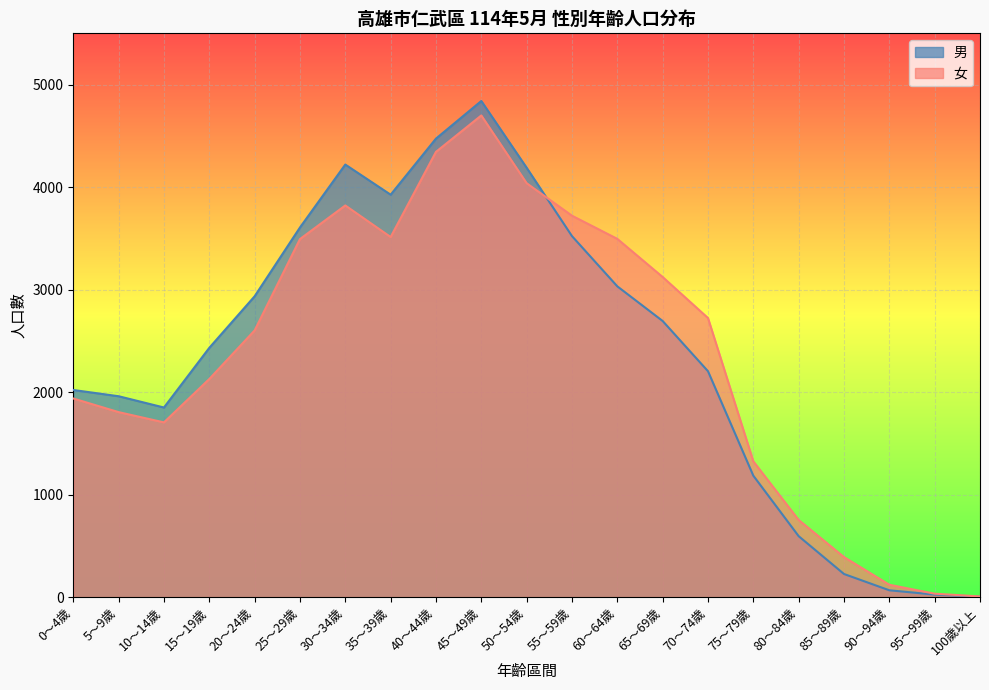

What is the difference between the second highest and second lowest values in the 男 series?

4448